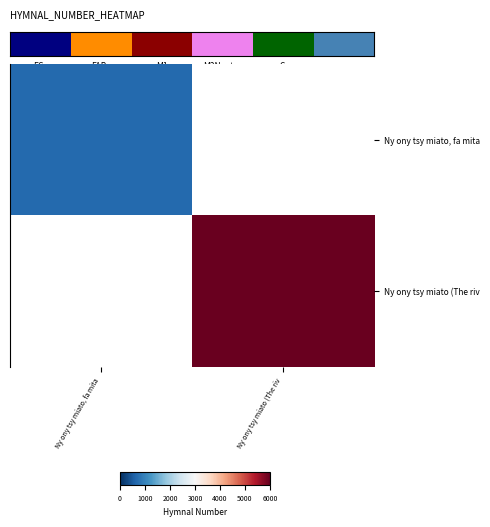

The value of Ny ony tsy miato (The riv at Ny ony tsy miato (The riv is 5961.0. True or false?

True